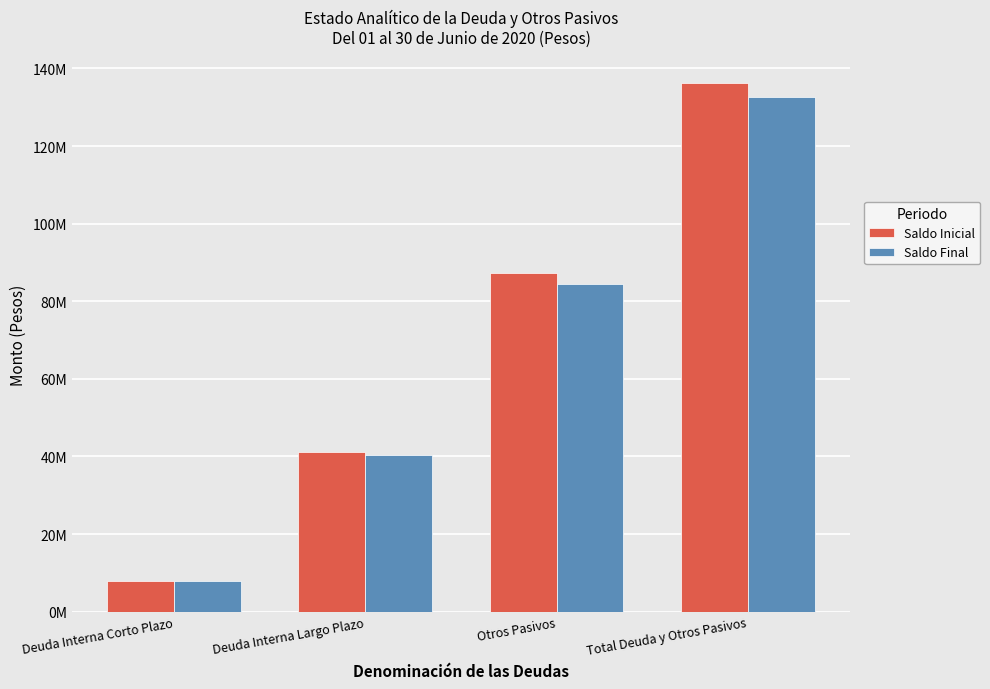

Which category has the highest value across all series?

Total Deuda y Otros Pasivos